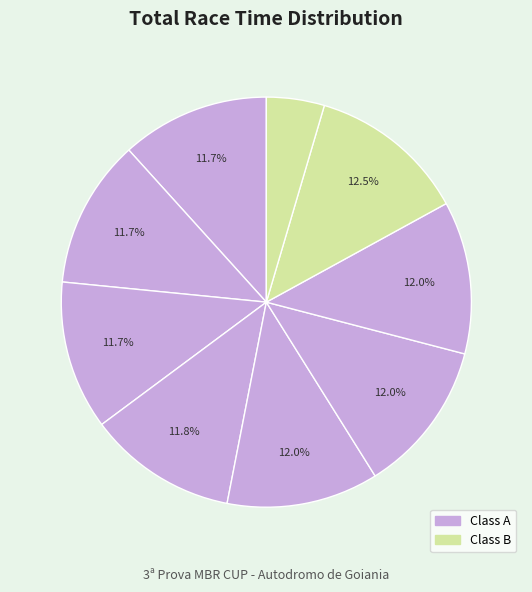

Count the number of slices in the pie.

9